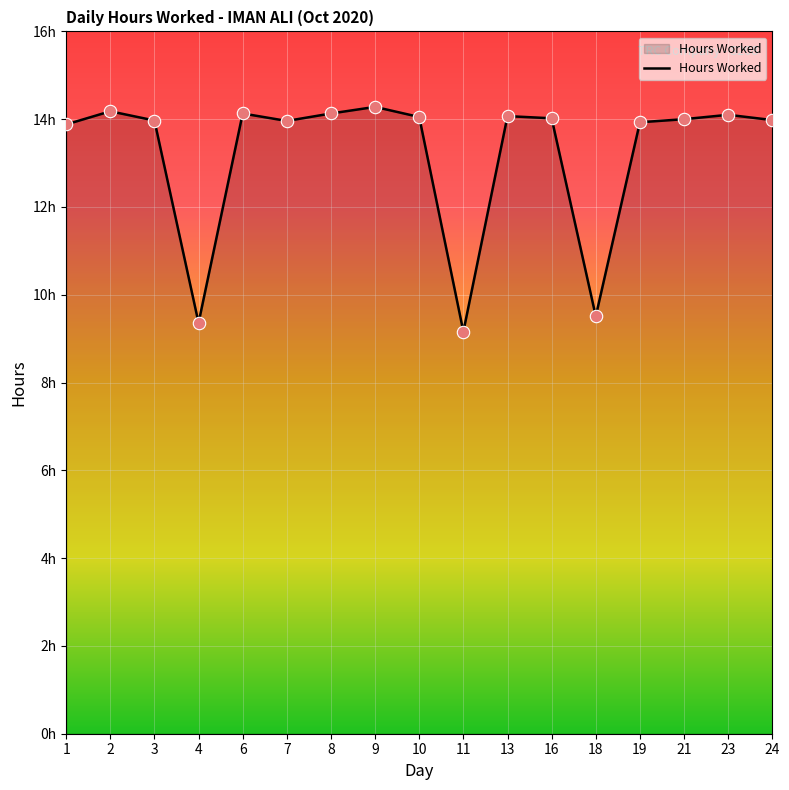

Does the chart have visible grid lines?

Yes